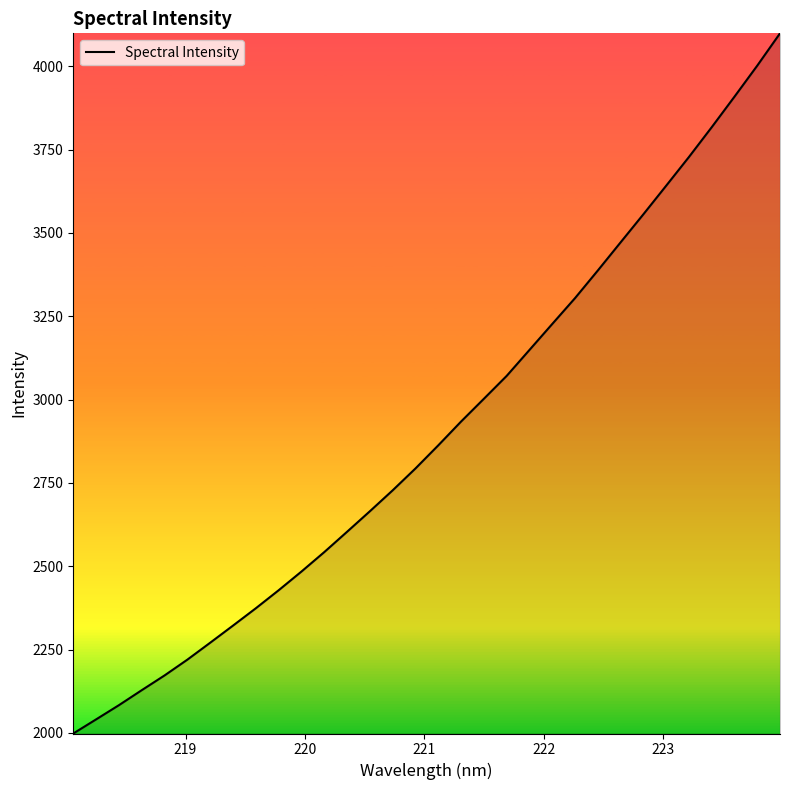

Reading left to right, transcribe all the data shown in this chart.

1998.2	2040.5	2083.2	2128.2	2172.4	2219.8	2270.6	2322.0	2374.0	2428.0	2484.1	2542.5	2603.5	2665.1	2727.9	2793.5	2862.8	2934.2	3002.5	3071.2	3149.0	3227.0	3304.5	3387.4	3471.9	3556.1	3641.8	3728.0	3817.4	3909.0	4002.1	4099.1